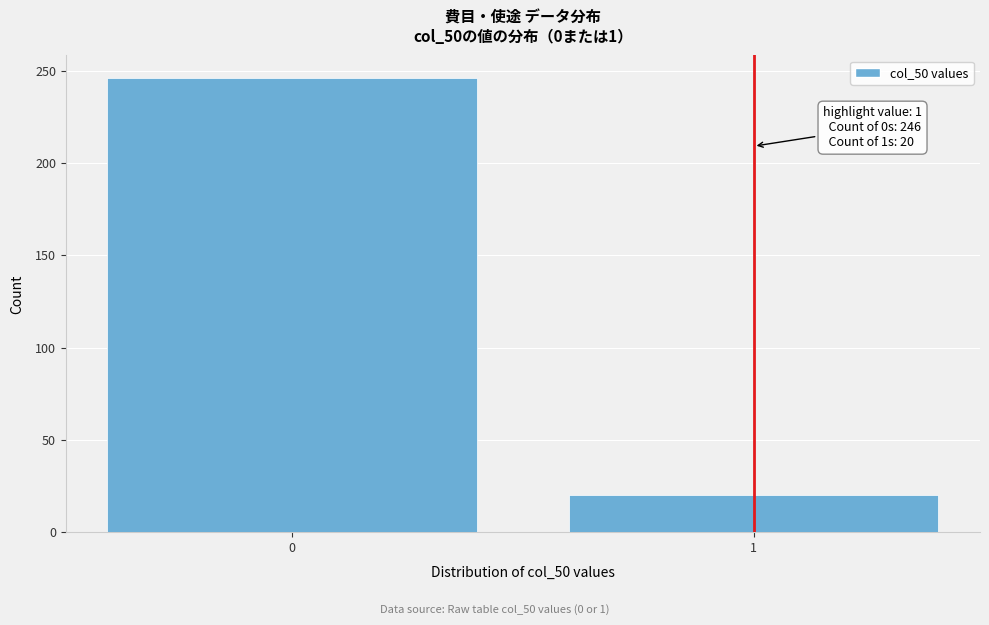

Reading left to right, extract all data points from this chart.

0=246	1=20